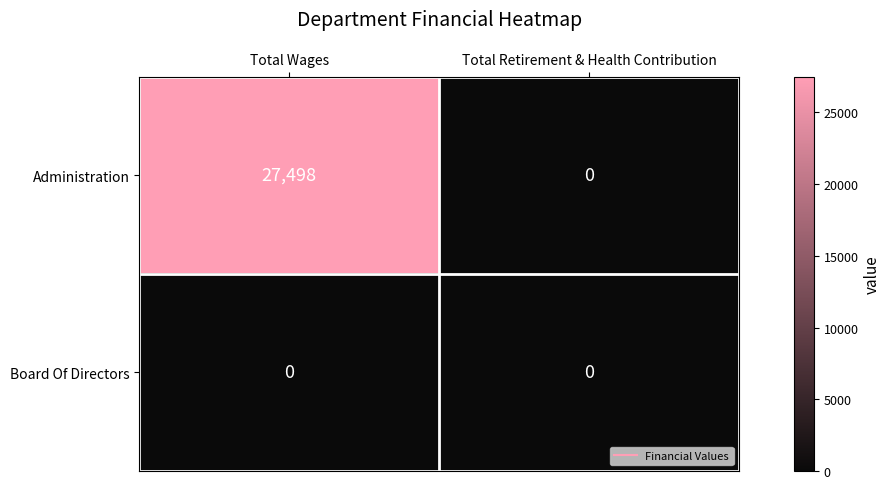

Reading left to right, what are all the values shown in this chart?

Administration: 27498	0
Board Of Directors: 0	0